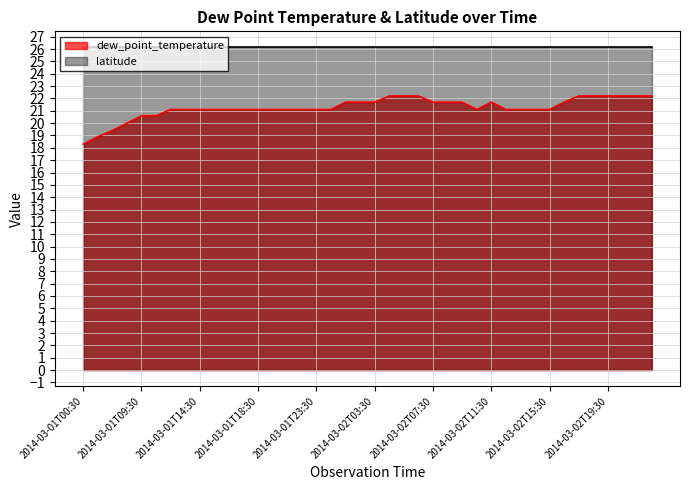

What is the minimum value shown in the chart?

18.3